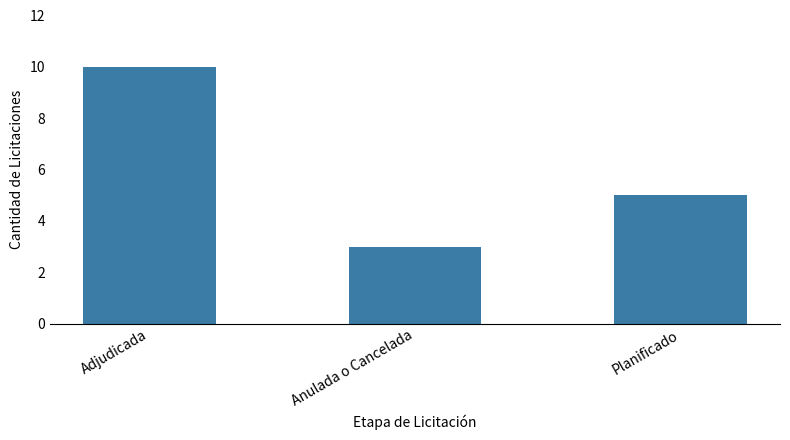

What is the approximate value at Anulada o Cancelada?

3